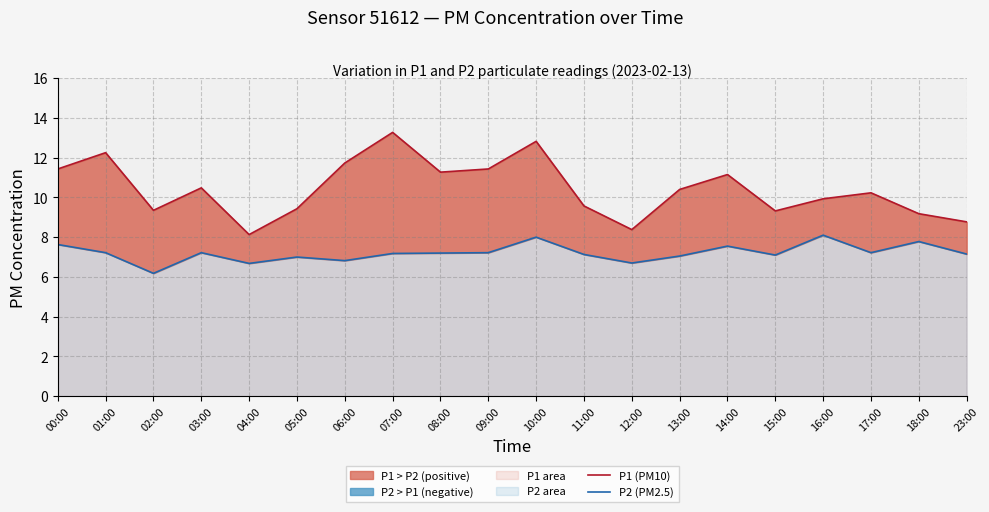

What is the highest value of the P1 (PM10) series?

13.3